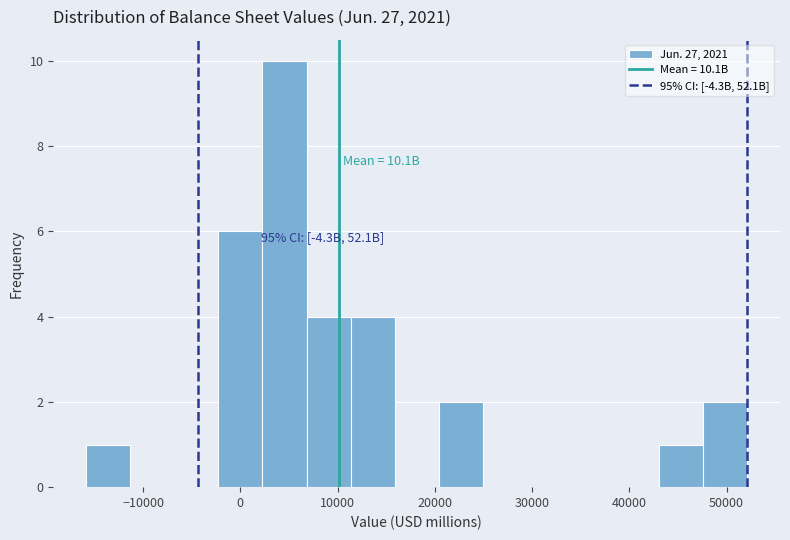

Over which range of the x-axis is the bar tallest?

2000 to 7000